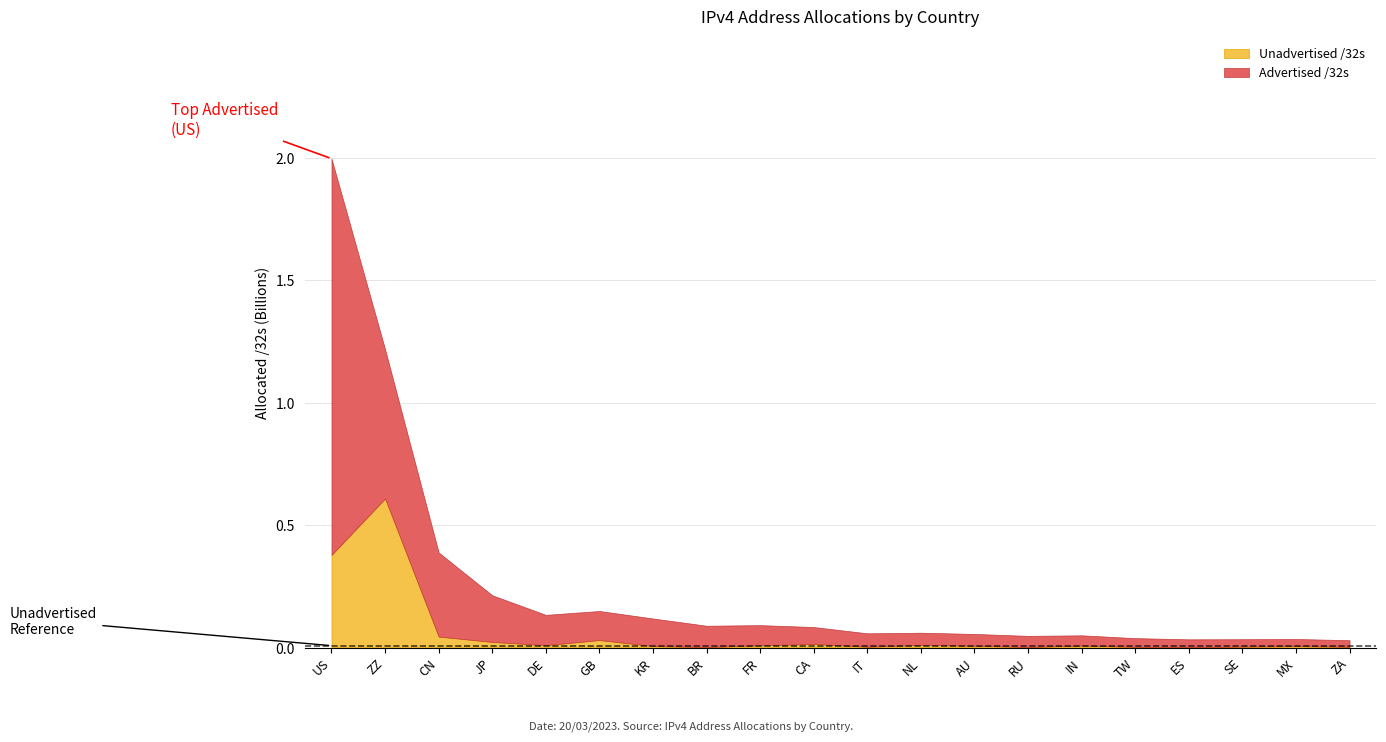

What is the maximum value for Unadvertised /32s?

0.6